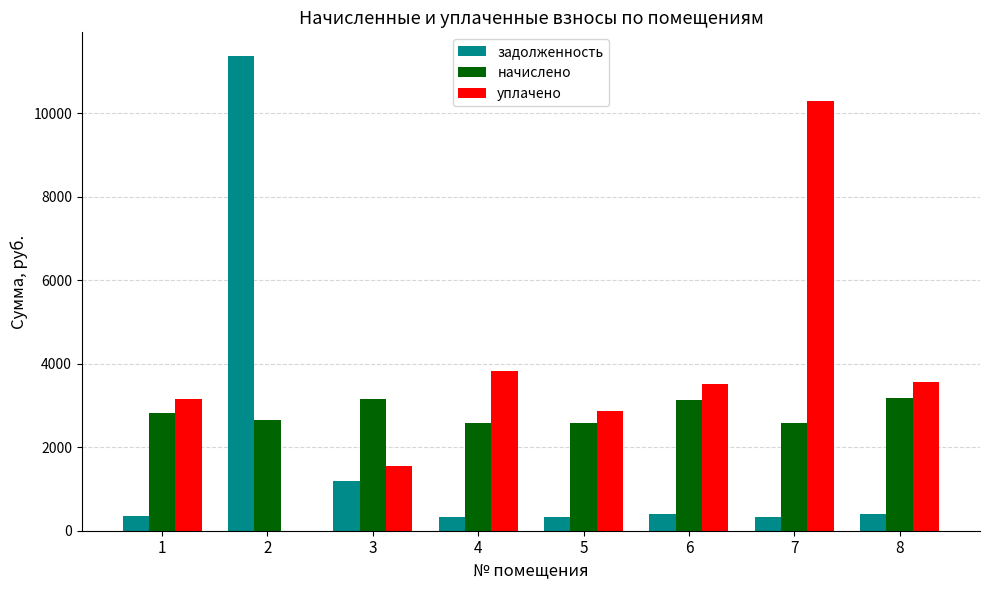

How many groups of bars are there?

8